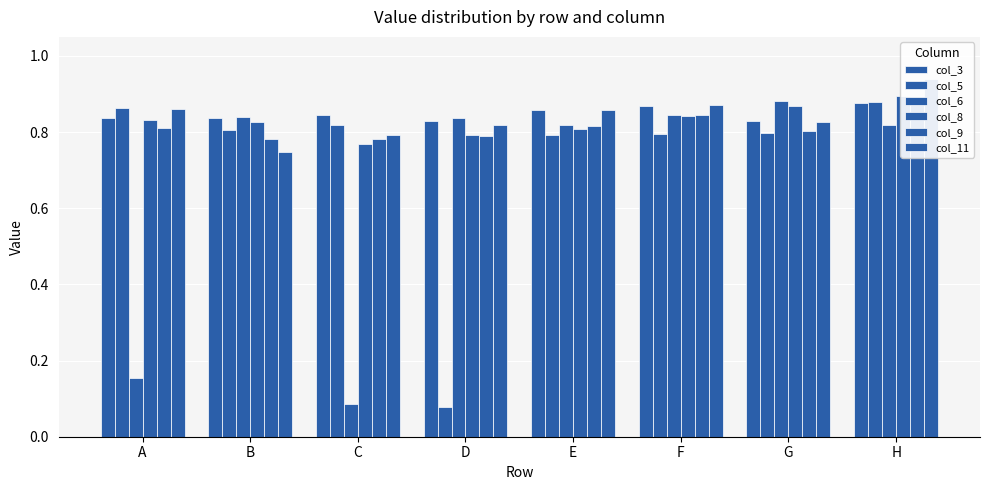

Count the col_11 values in the range 0 to 1.

8